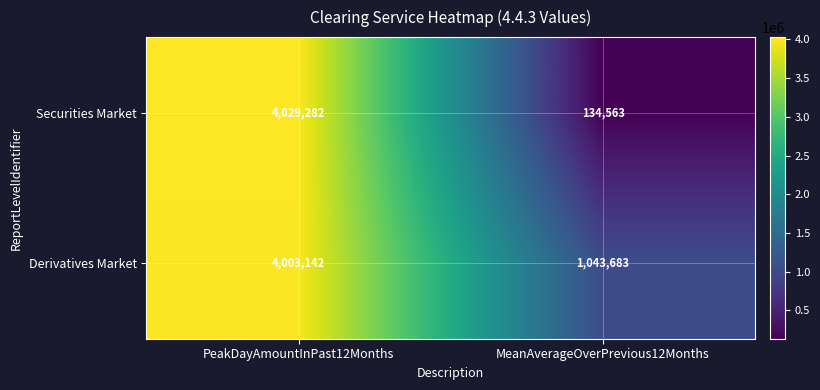

Which label corresponds to the smallest value in the chart?

MeanAverageOverPrevious12Months